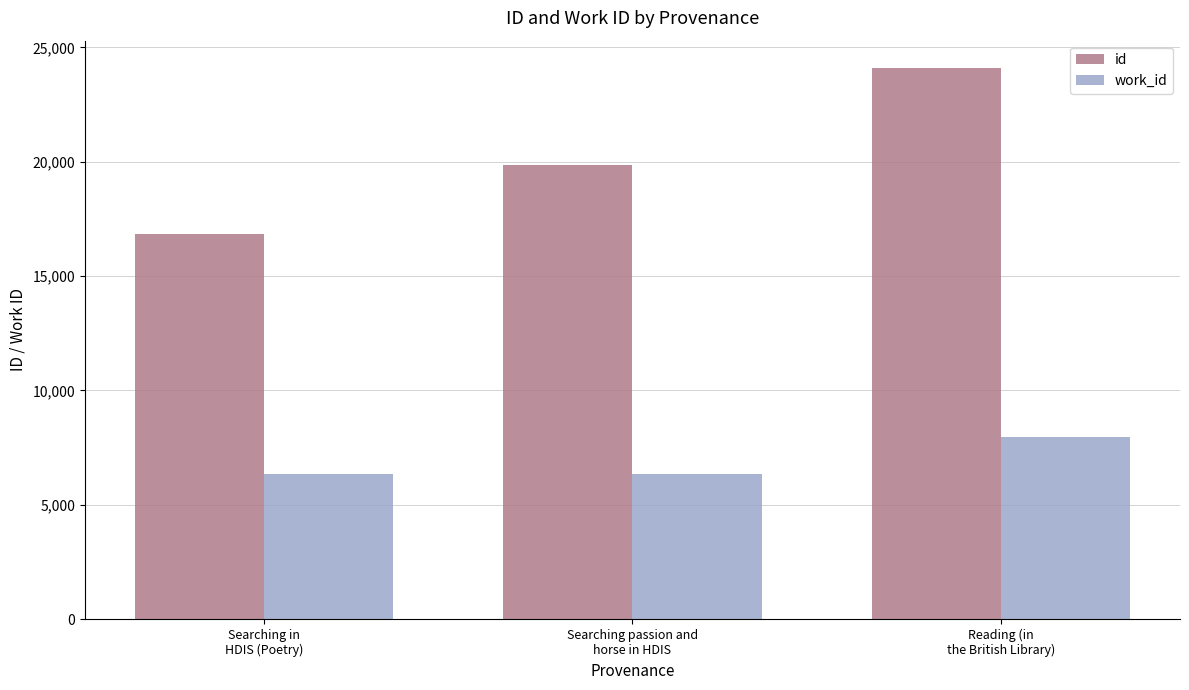

Rank the series at Searching in
HDIS (Poetry) from lowest to highest value.

work_id, id